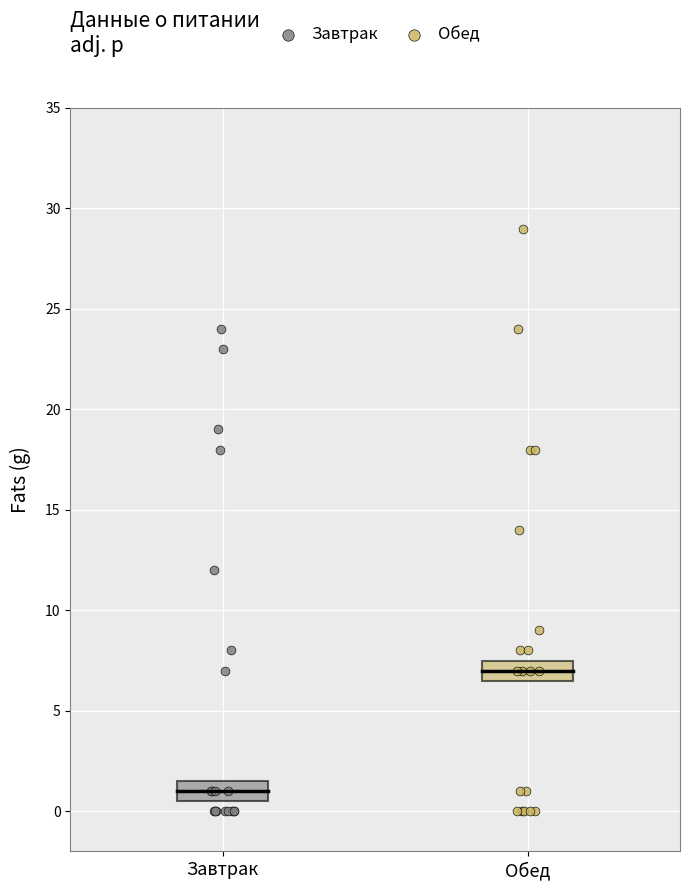

Which series has the widest spread of Y values?

Обед